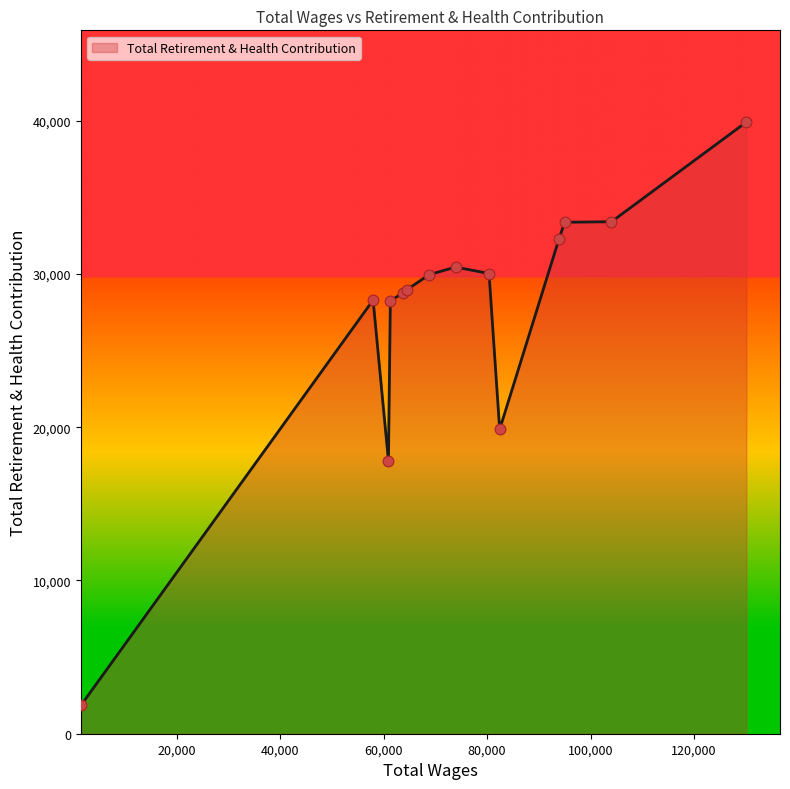

What is the maximum value shown in the chart?

39909